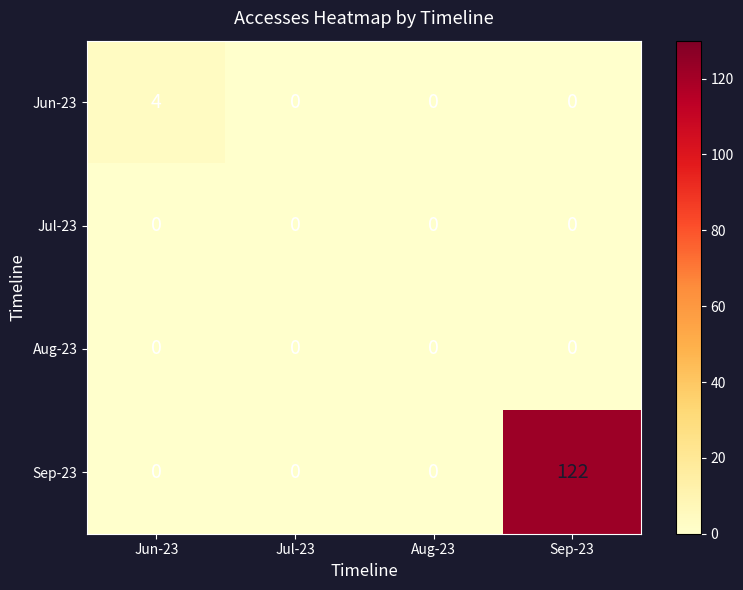

What is the difference between the maximum and minimum values in the Jun-23 series?

4